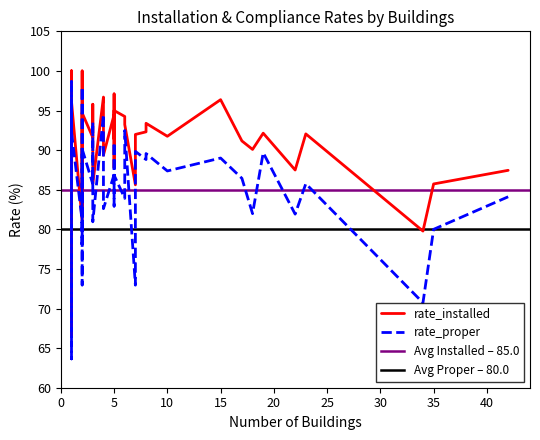

Does the chart have visible grid lines?

No